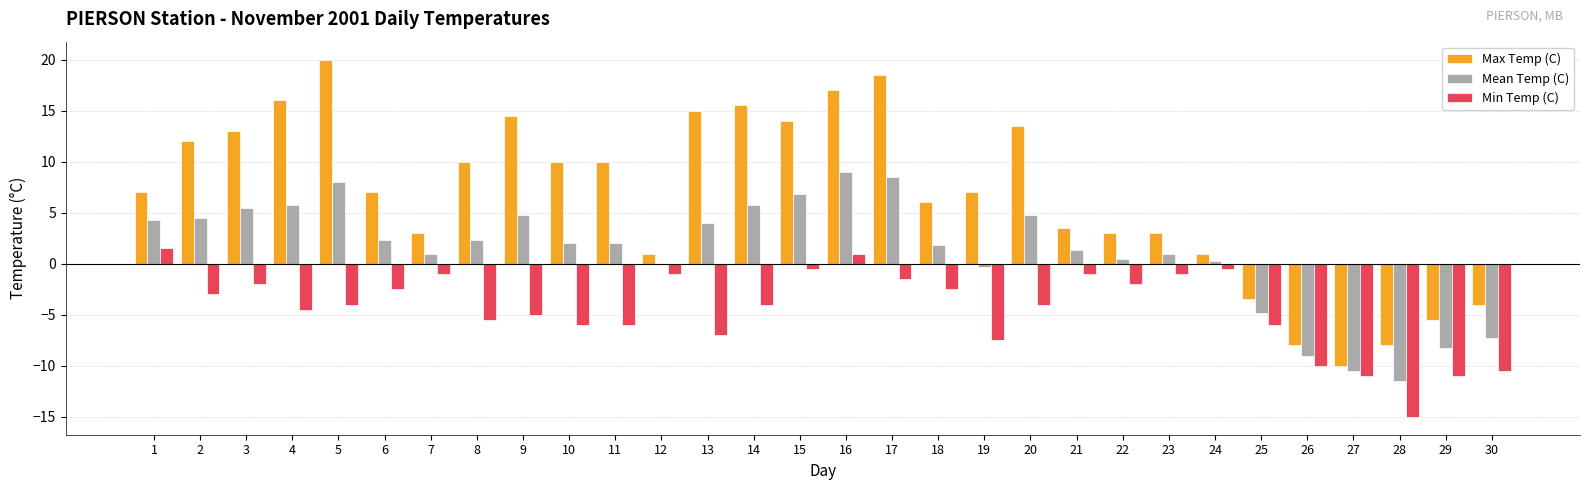

Are the bars grouped side by side (vs. stacked)?

Yes